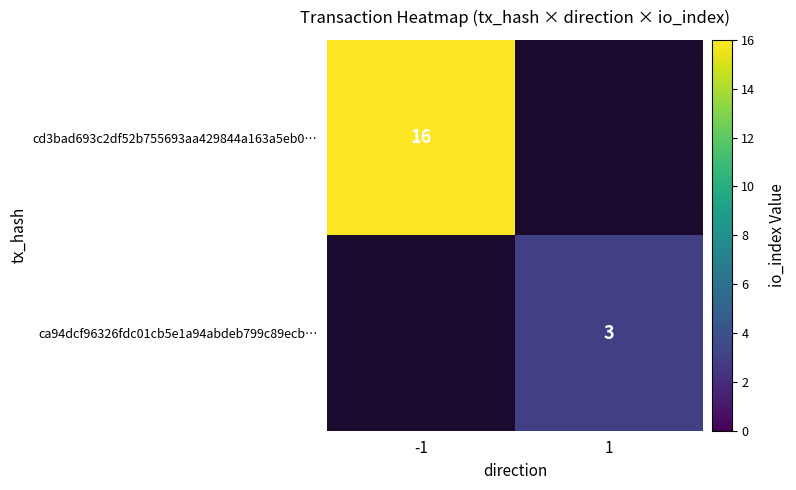

Is the value of ca94dcf96326fdc01cb5e1a94abdeb799c89ecb… at 1 greater than the value of cd3bad693c2df52b755693aa429844a163a5eb0… at -1?

No